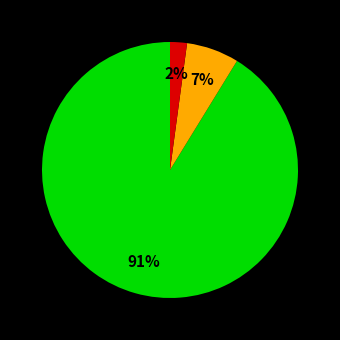

To the nearest percent, what is the average slice percentage?

33%